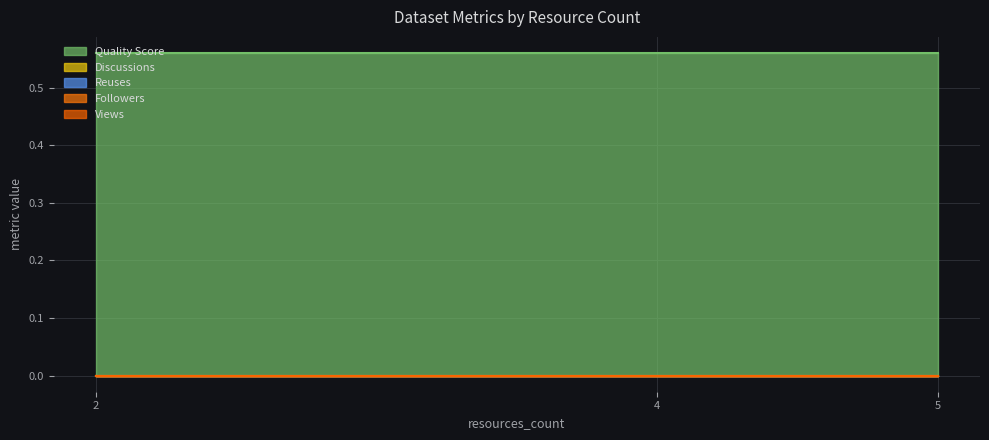

The value of metric.views at 4 is 0.0. True or false?

True